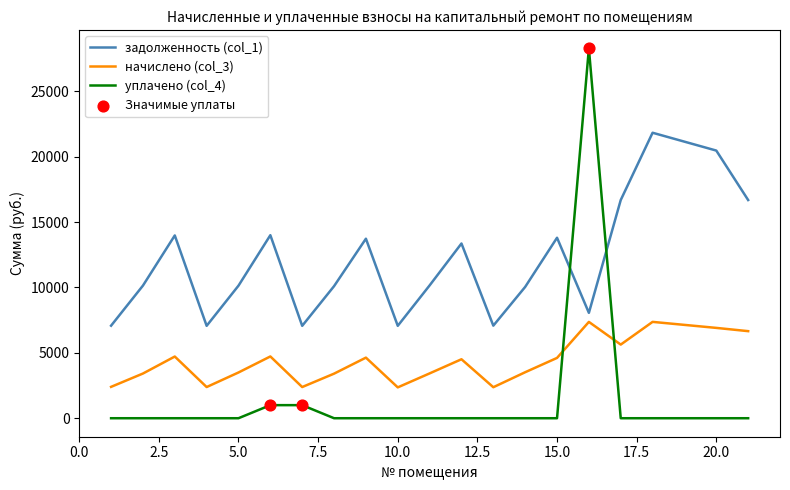

Which series has the largest range (max minus min)?

уплачено (col_4)